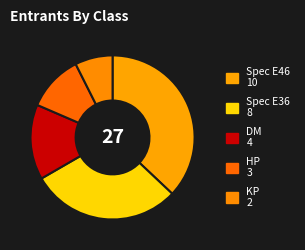

Does any single category account for the majority?

No